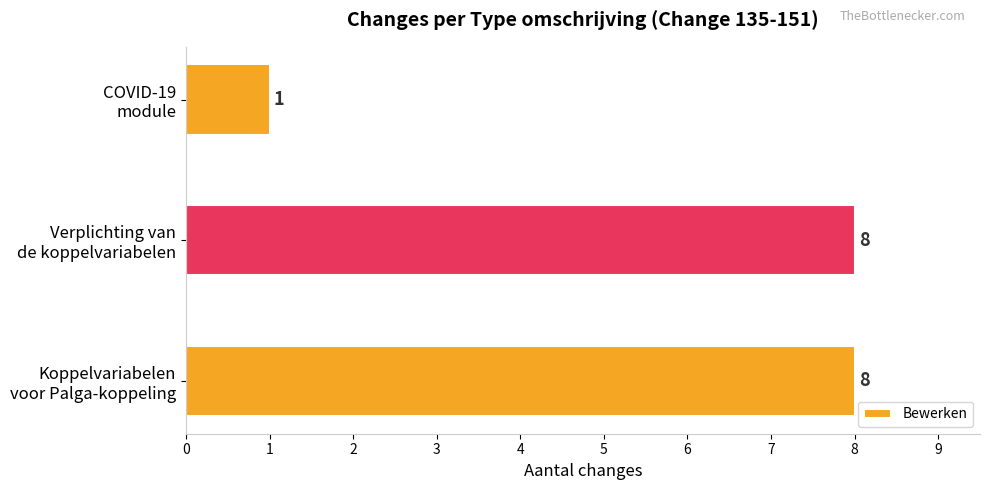

Are the bars grouped side by side (vs. stacked)?

No